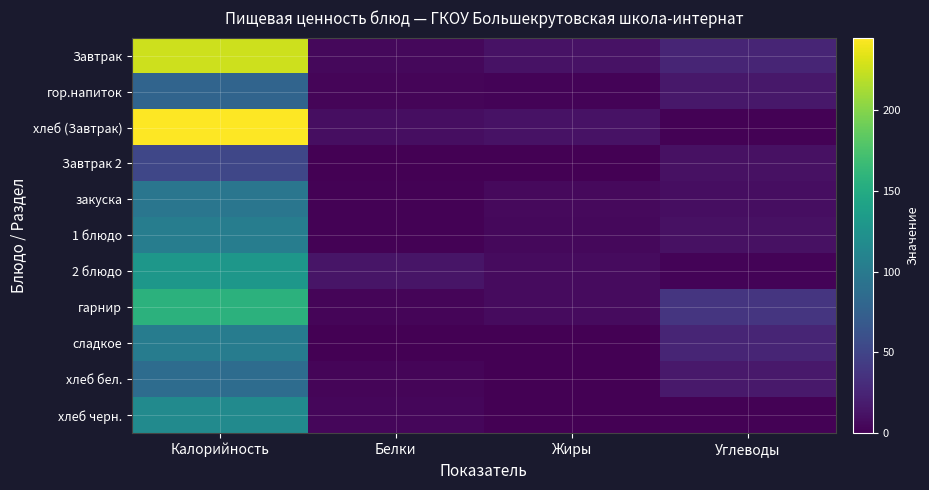

Reading left to right, what are all the values shown in this chart?

Завтрак: Калорийность=226.2	Белки=5.3	Жиры=11.7	Углеводы=25.1
гор.напиток: Калорийность=79.0	Белки=3.2	Жиры=2.7	Углеводы=15.9
хлеб (Завтрак): Калорийность=245.0	Белки=9.3	Жиры=12.3	Углеводы=1.2
Завтрак 2: Калорийность=51.7	Белки=0.4	Жиры=0.4	Углеводы=10.8
закуска: Калорийность=96.0	Белки=1.5	Жиры=6.0	Углеводы=9.3
1 блюдо: Калорийность=103.8	Белки=1.8	Жиры=4.9	Углеводы=10.9
2 блюдо: Калорийность=129.6	Белки=13.9	Жиры=7.0	Углеводы=2.8
гарнир: Калорийность=157.2	Белки=3.7	Жиры=6.8	Углеводы=38.2
сладкое: Калорийность=102.4	Белки=0.5	Жиры=0.0	Углеводы=25.1
хлеб бел.: Калорийность=87.0	Белки=3.3	Жиры=0.6	Углеводы=16.7
хлеб черн.: Калорийность=116.9	Белки=4.0	Жиры=0.5	Углеводы=1.1